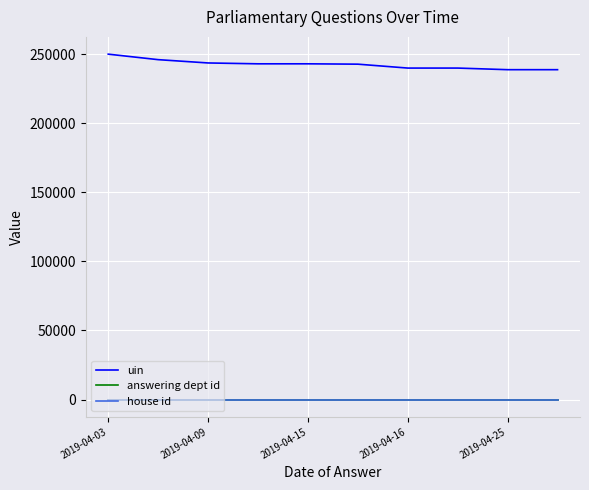

True or false: answering dept id and uin cross at least once.

False